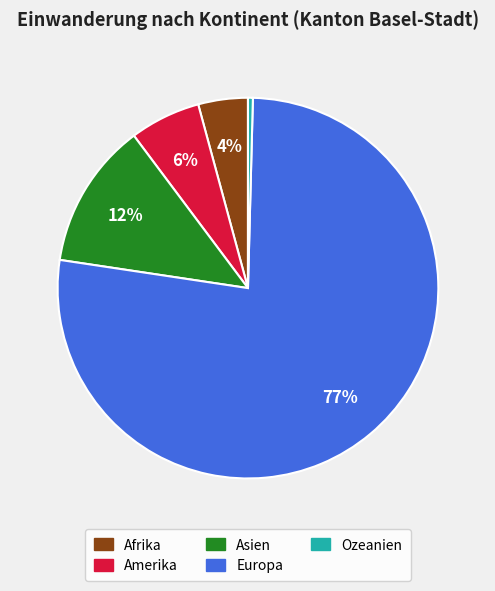

True or false: Amerika accounts for 6% of the total.

True